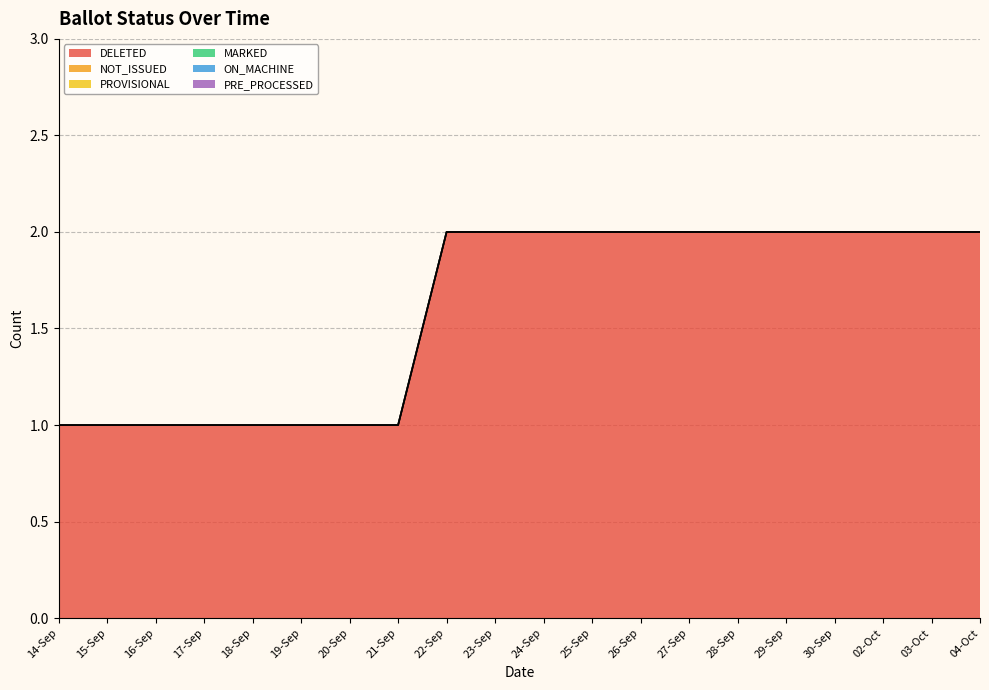

Which series has the largest total across all categories?

DELETED